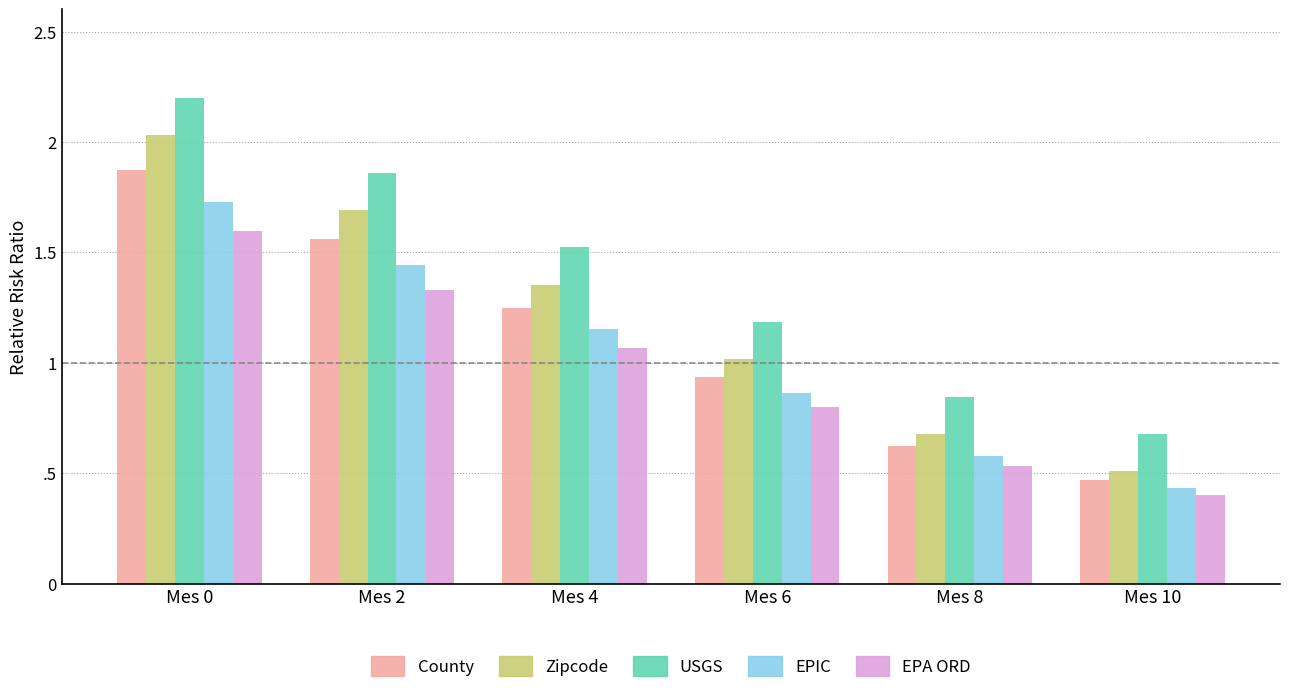

Does the chart contain any negative values?

No